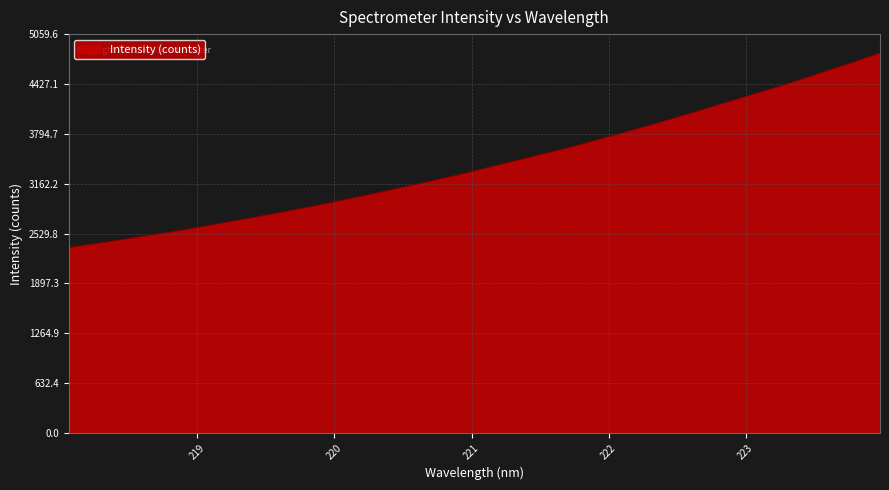

What is the difference between the maximum and minimum values?

2469.4